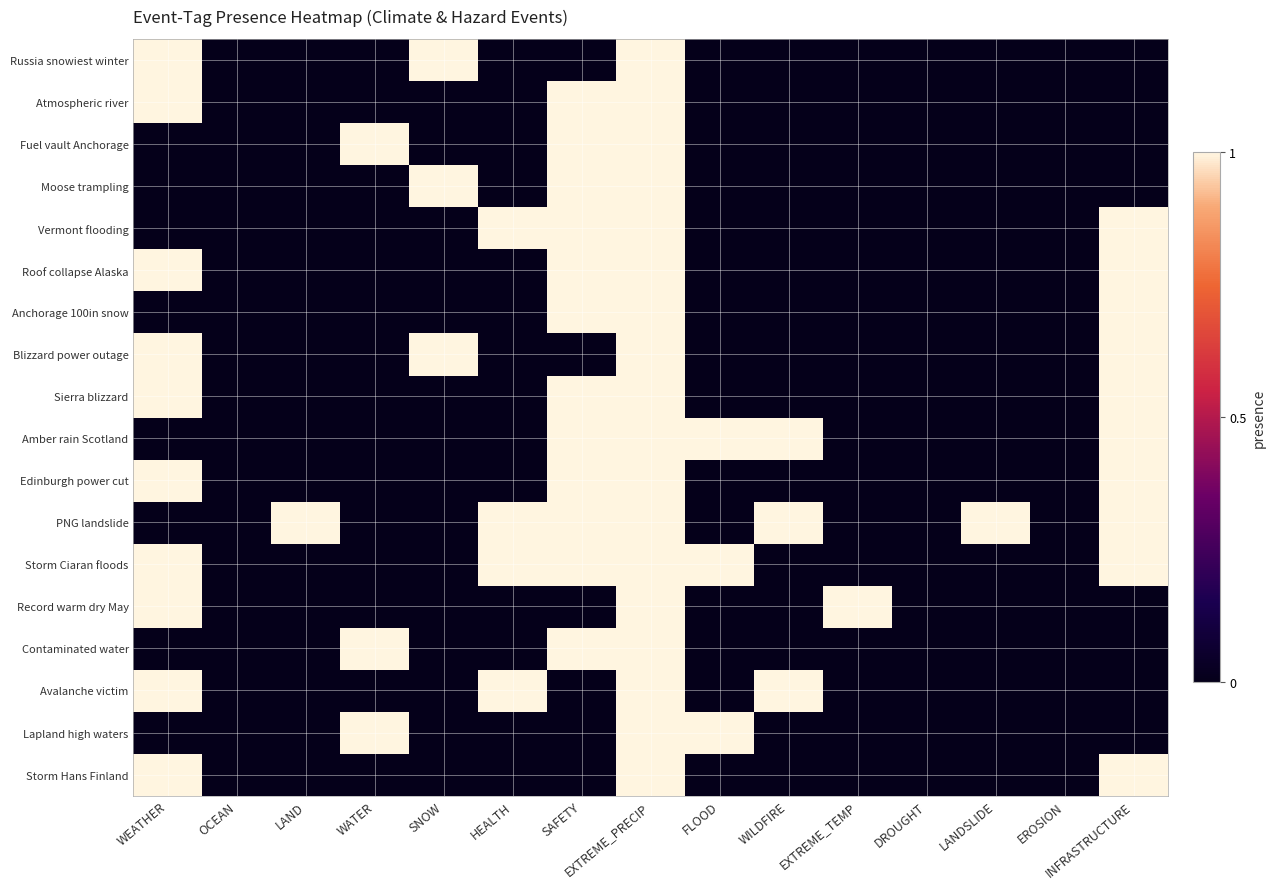

How many categories are shown in the chart?

15